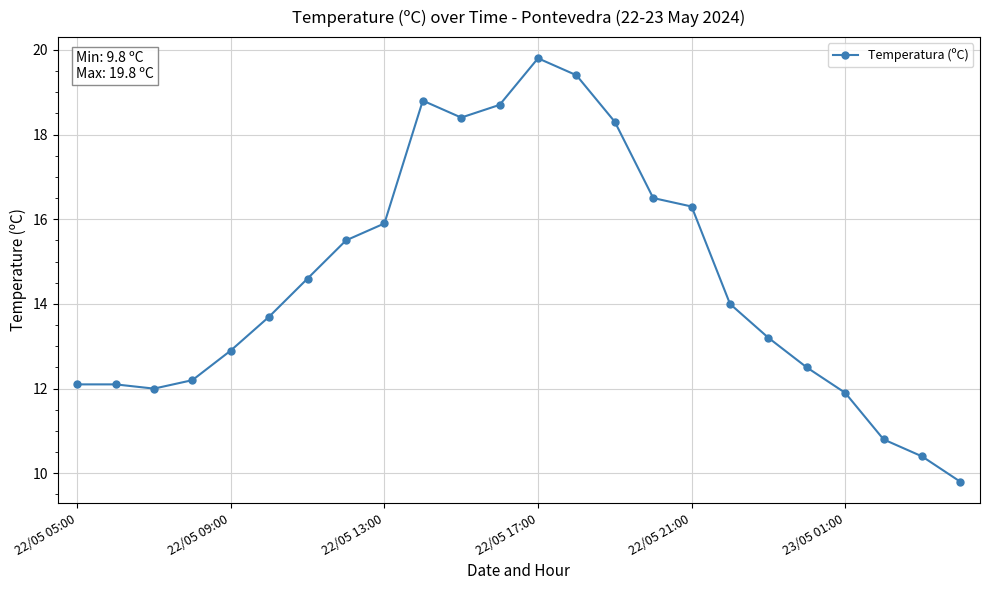

Reading left to right, what are all the values shown in this chart?

12.1	12.1	12.0	12.2	12.9	13.7	14.6	15.5	15.9	18.8	18.4	18.7	19.8	19.4	18.3	16.5	16.3	14.0	13.2	12.5	11.9	10.8	10.4	9.8